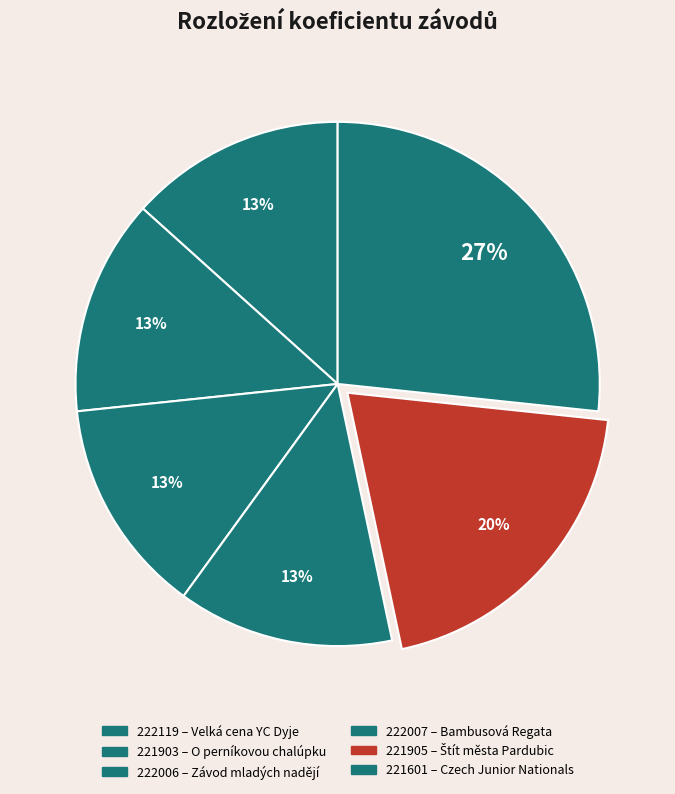

The 222007 slice represents 13% of the pie. True or false?

True